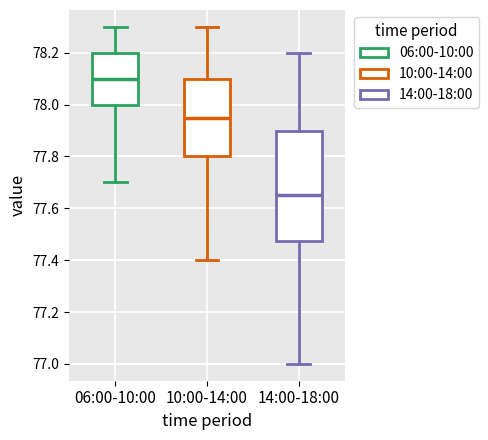

Comparing the boxes themselves (not the whiskers), which one is the tallest?

14:00-18:00